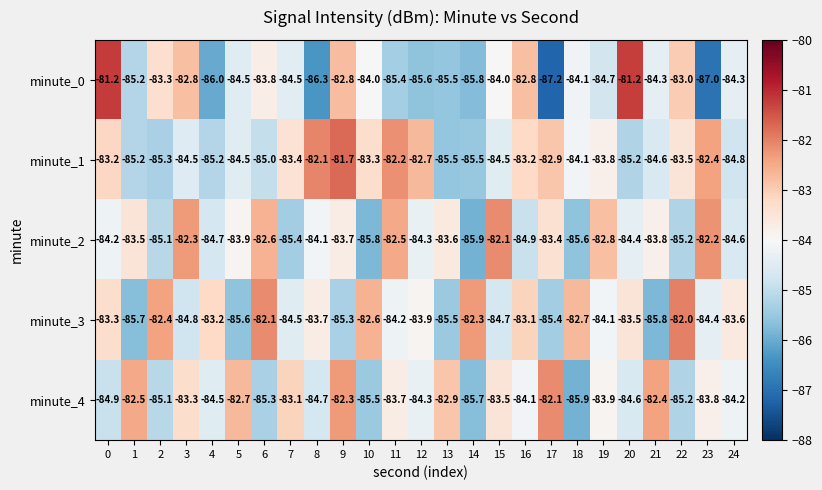

At which label is minute_2 closest to -84?

5